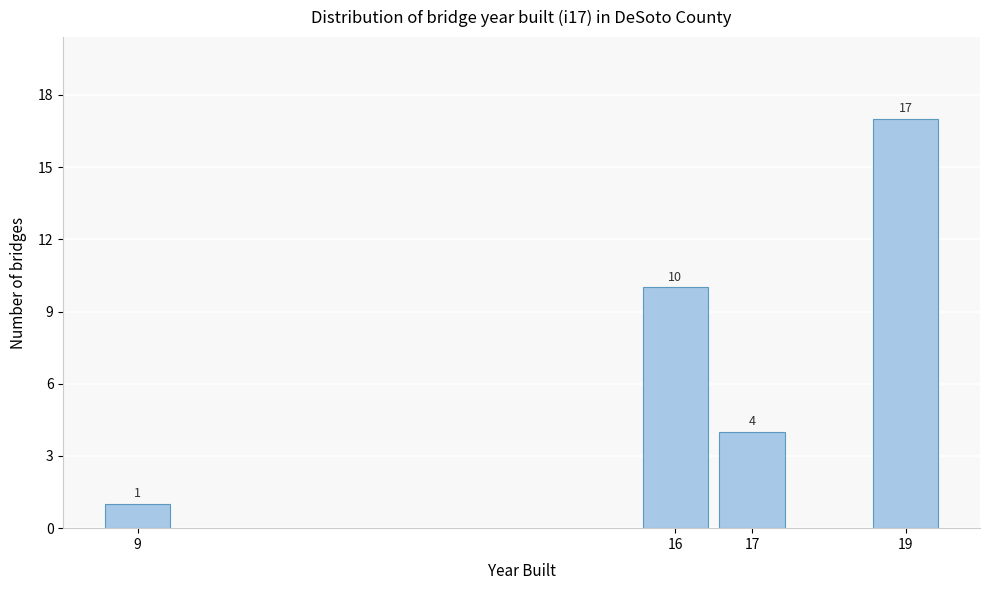

Reading left to right, extract all data points from this chart.

9=1	16=10	17=4	19=17